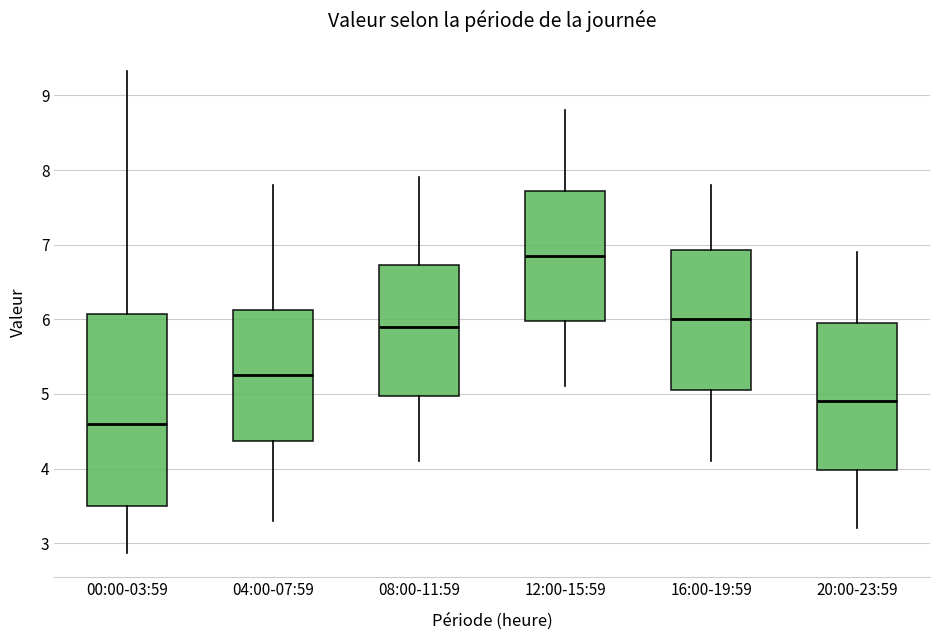

Which box is the tallest, from its lower edge to its upper edge?

00:00-03:59